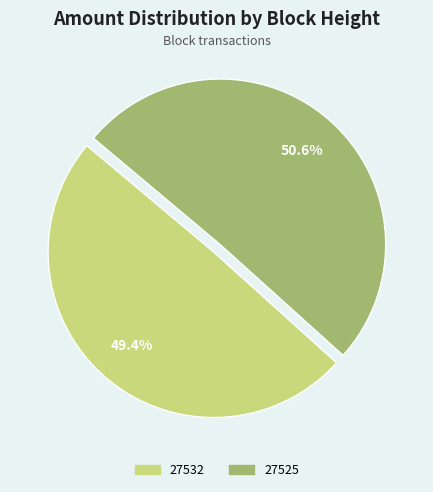

Which has a higher value, 27525 or 27532?

27525